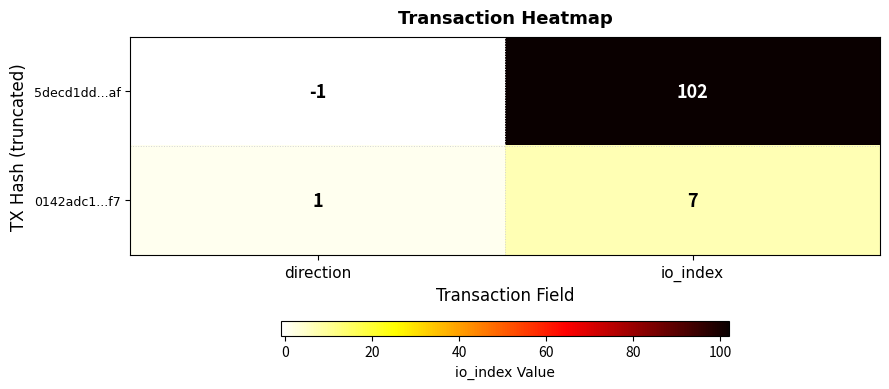

What is the difference between the 5decd1dd...af values at direction and io_index?

103